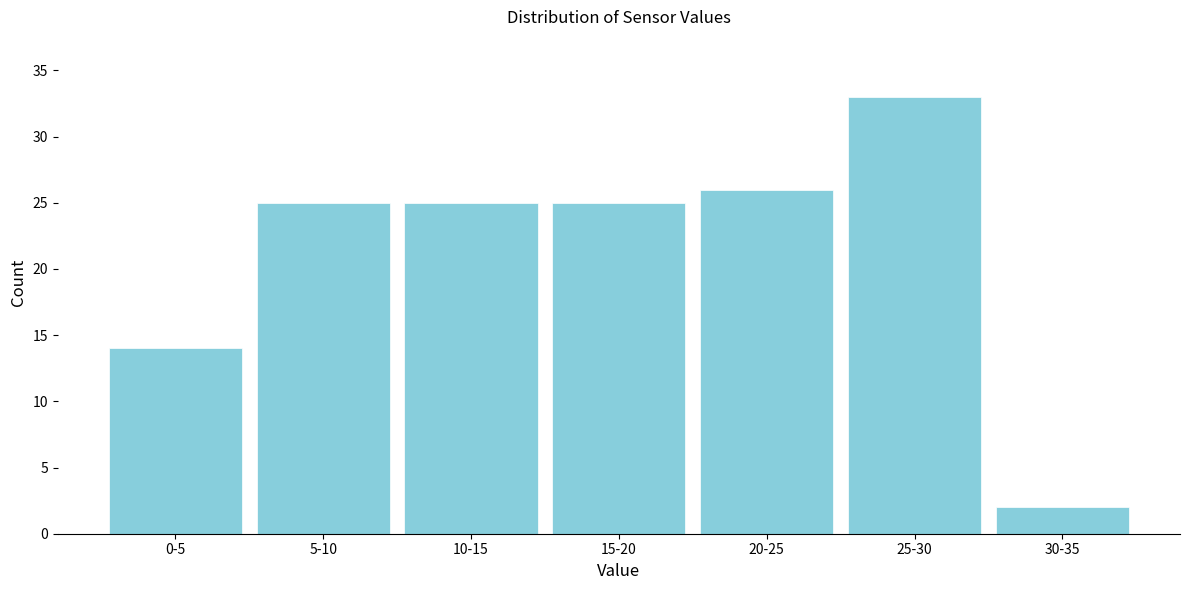

Reading left to right, transcribe all the data shown in this chart.

14	25	25	25	26	33	2